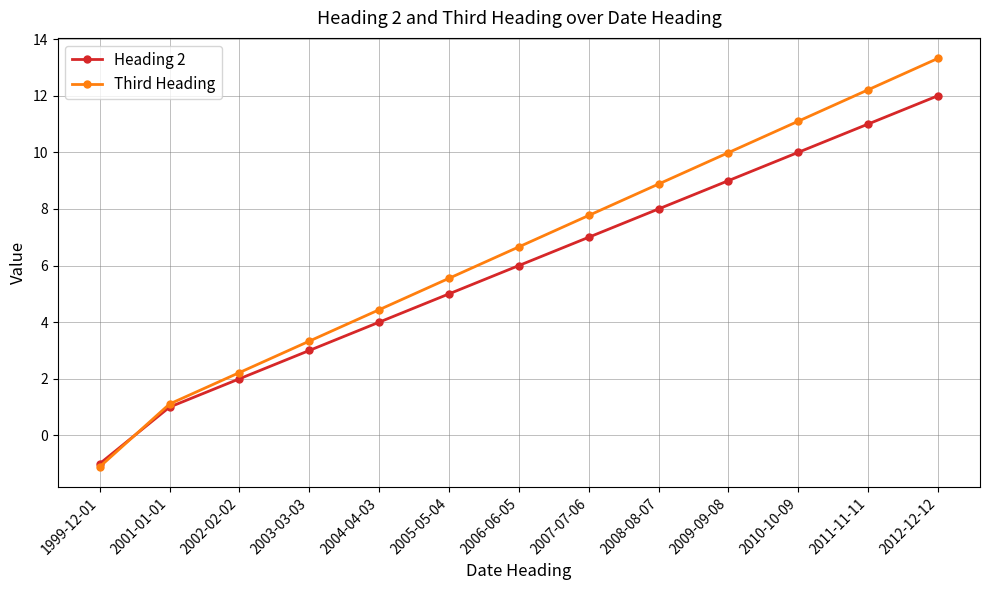

At which label does Third Heading reach its minimum?

1999-12-01